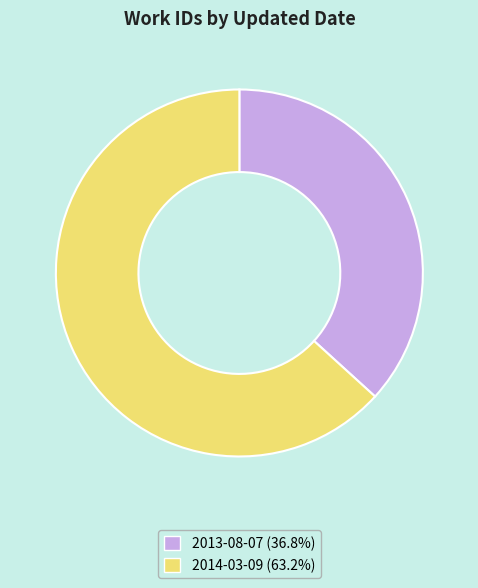

Does 2014-03-09 represent more than half of the total?

Yes